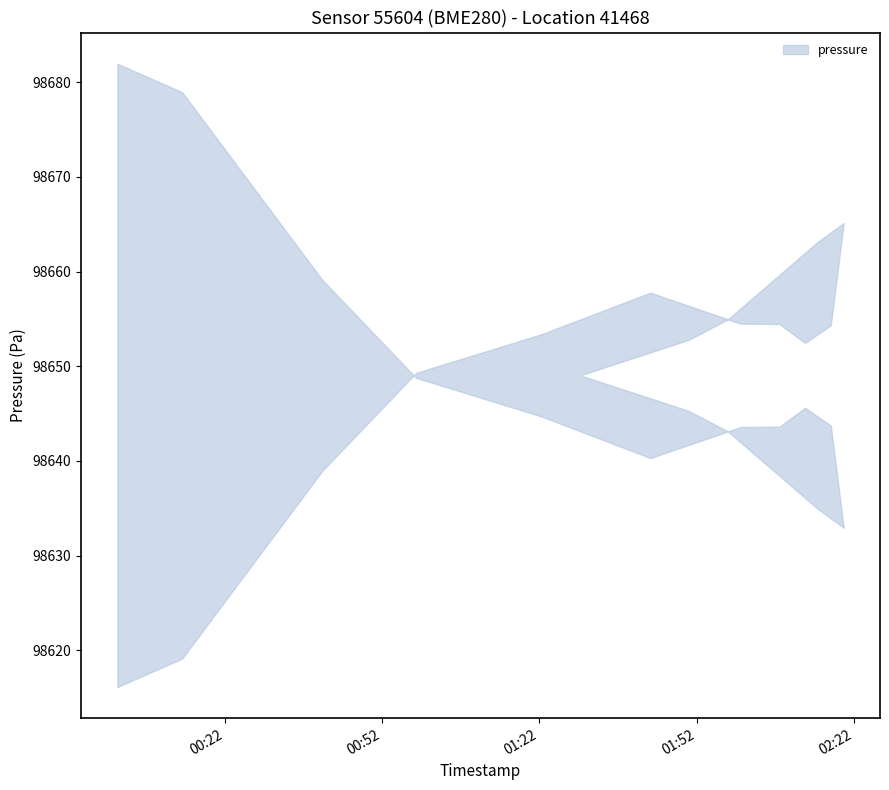

Is it true that pressure equals 98654.5 at 2023-08-20T02:00:25?

True